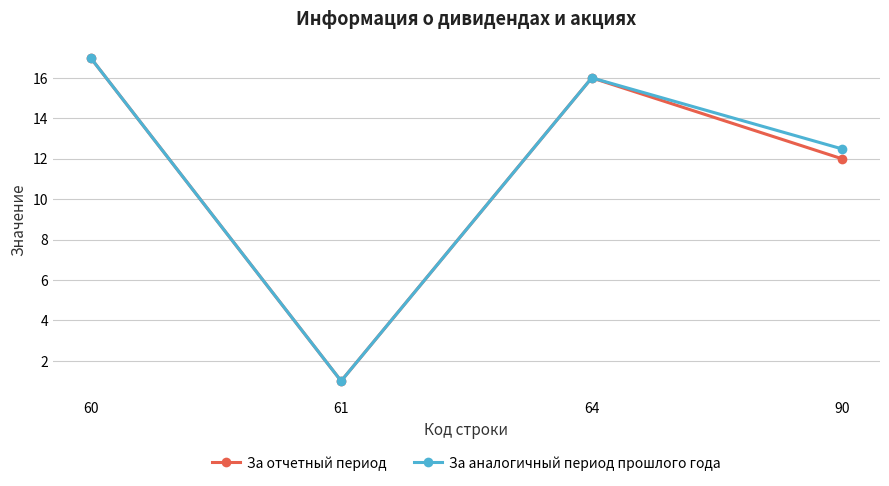

Which series changed the most between 64 and 90?

За отчетный период